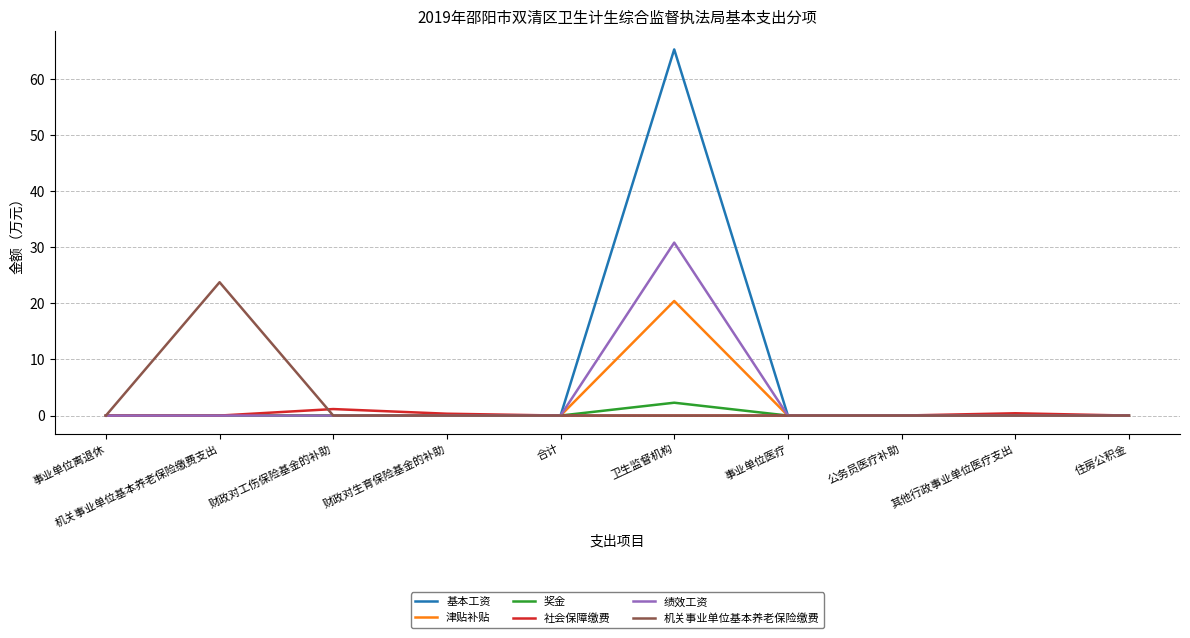

Which series changed the most between 财政对工伤保险基金的补助 and 卫生监督机构?

基本工资